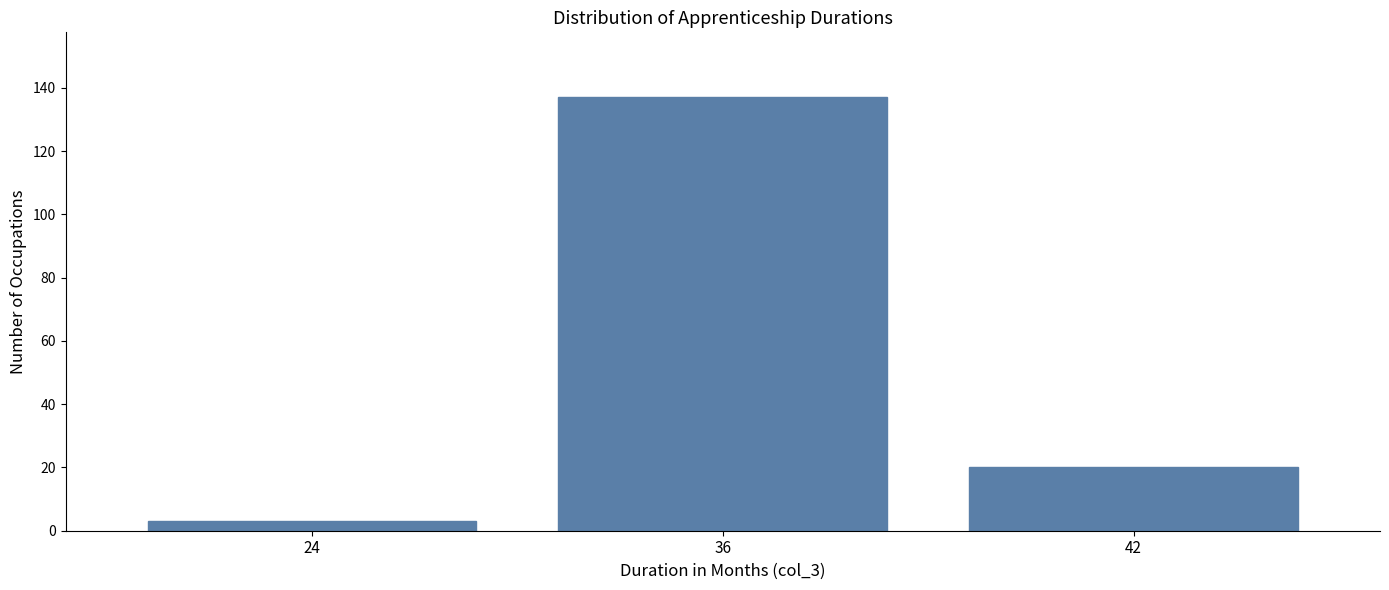

Reading left to right, list all the values displayed in this chart.

3	137	20